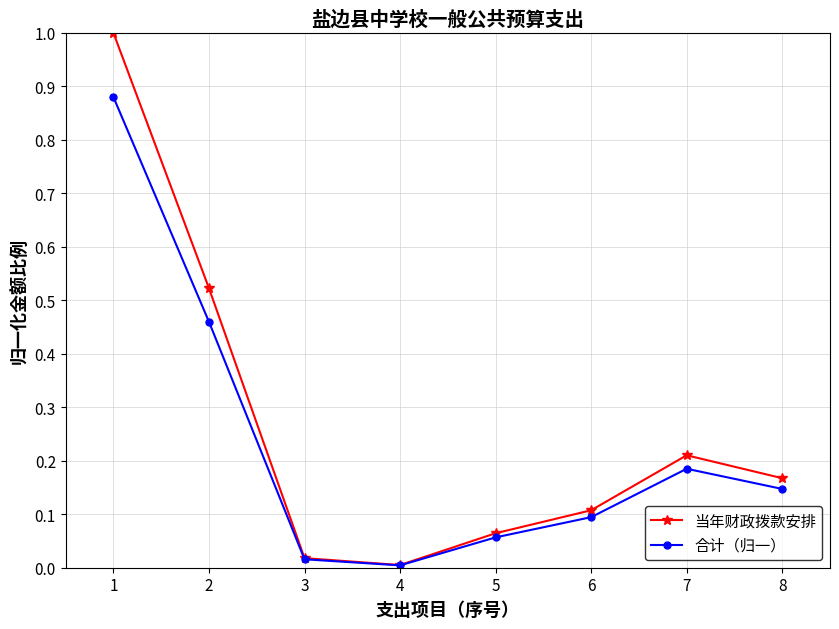

The 合计（归一） series shows 0.0 at 4. True or false?

True